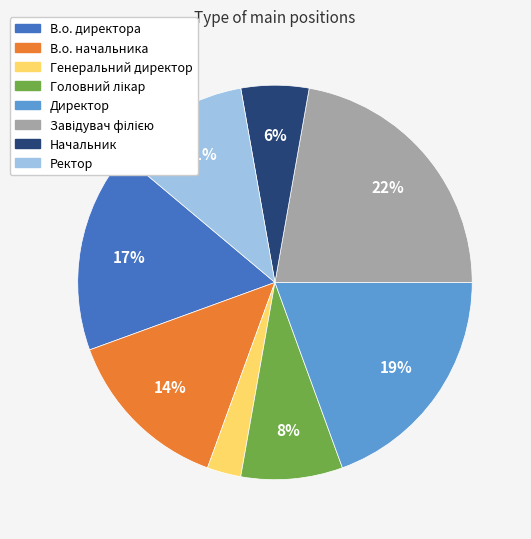

To the nearest percent, what is the difference between the largest and smallest slice percentages?

19%